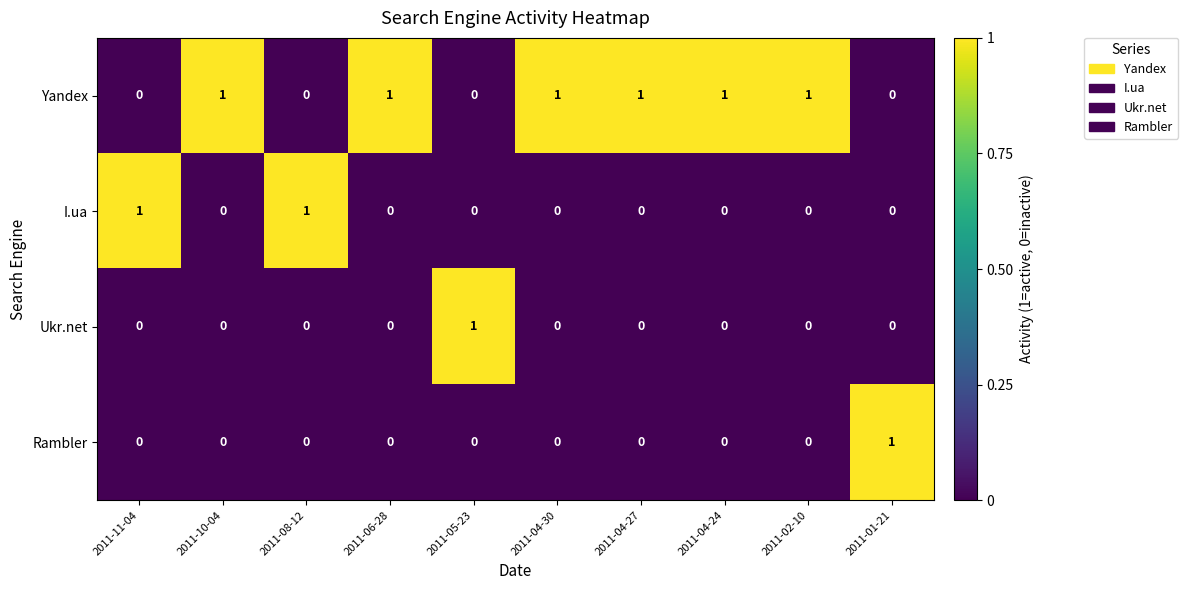

What is the sum of all Yandex values?

6